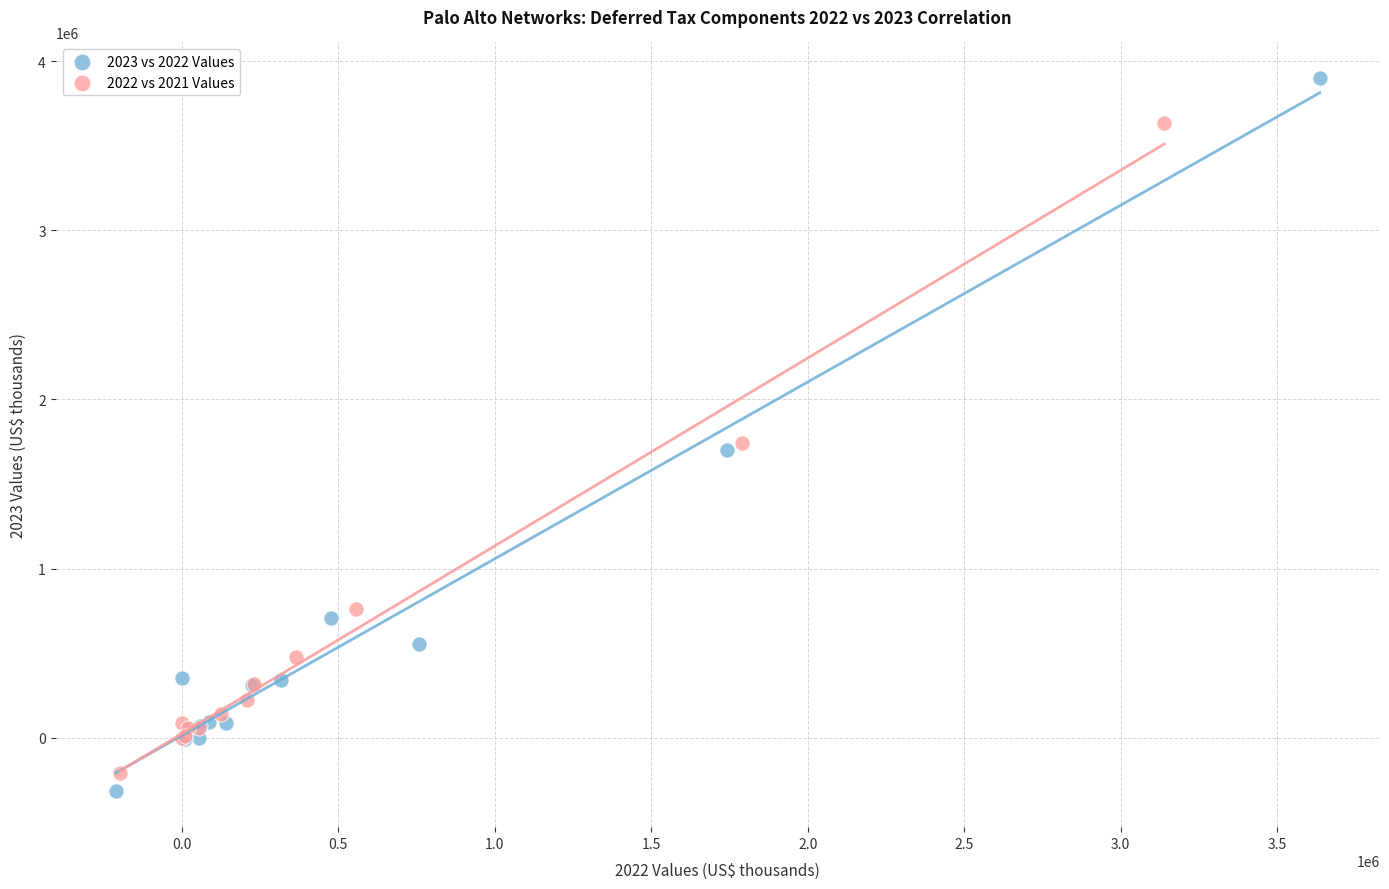

Which series has the widest spread of Y values?

2023 vs 2022 Values